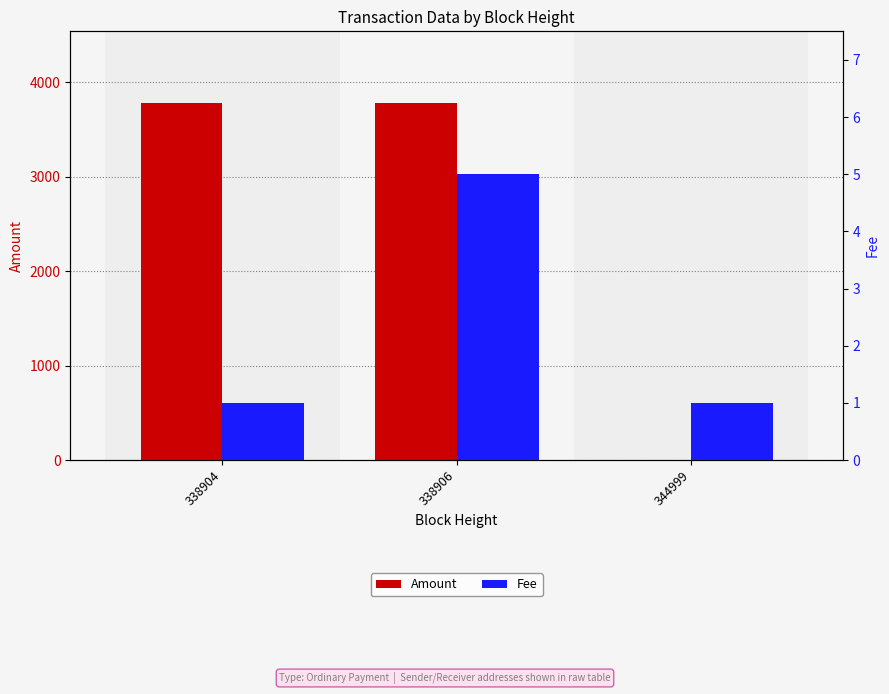

What is the difference between the highest and lowest values at 338906?

3770.0